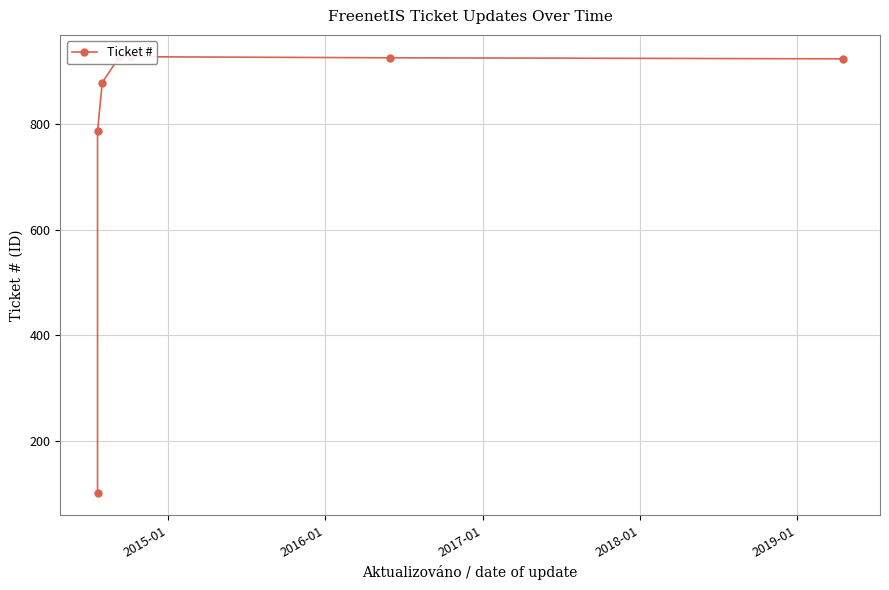

How many series are shown in this chart?

1